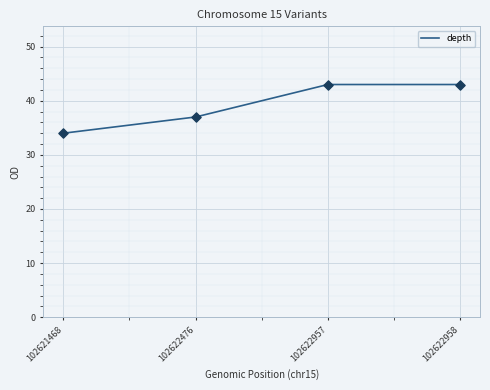

Which has a higher value, 102622957 or 102622476?

102622957